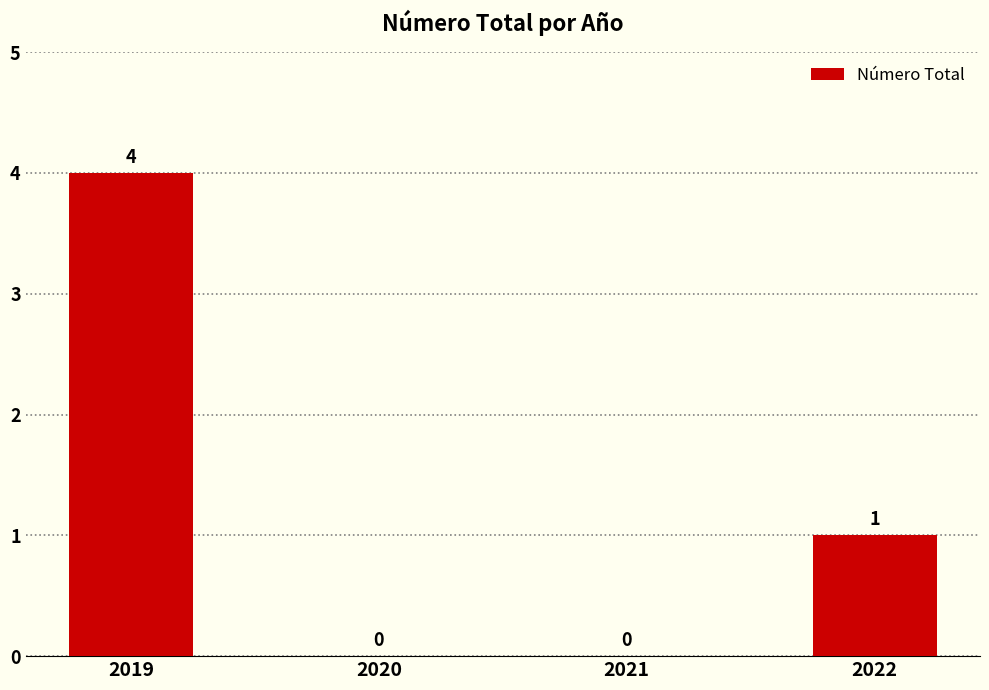

The chart shows a value of 0 at 2021. True or false?

True